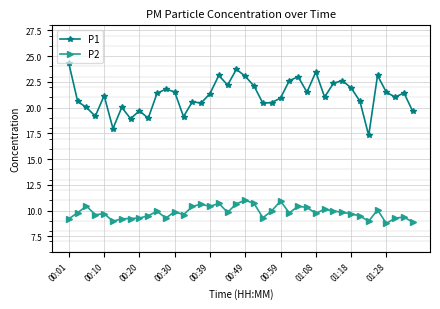

List the series in order of their overall mean, highest first.

P1, P2